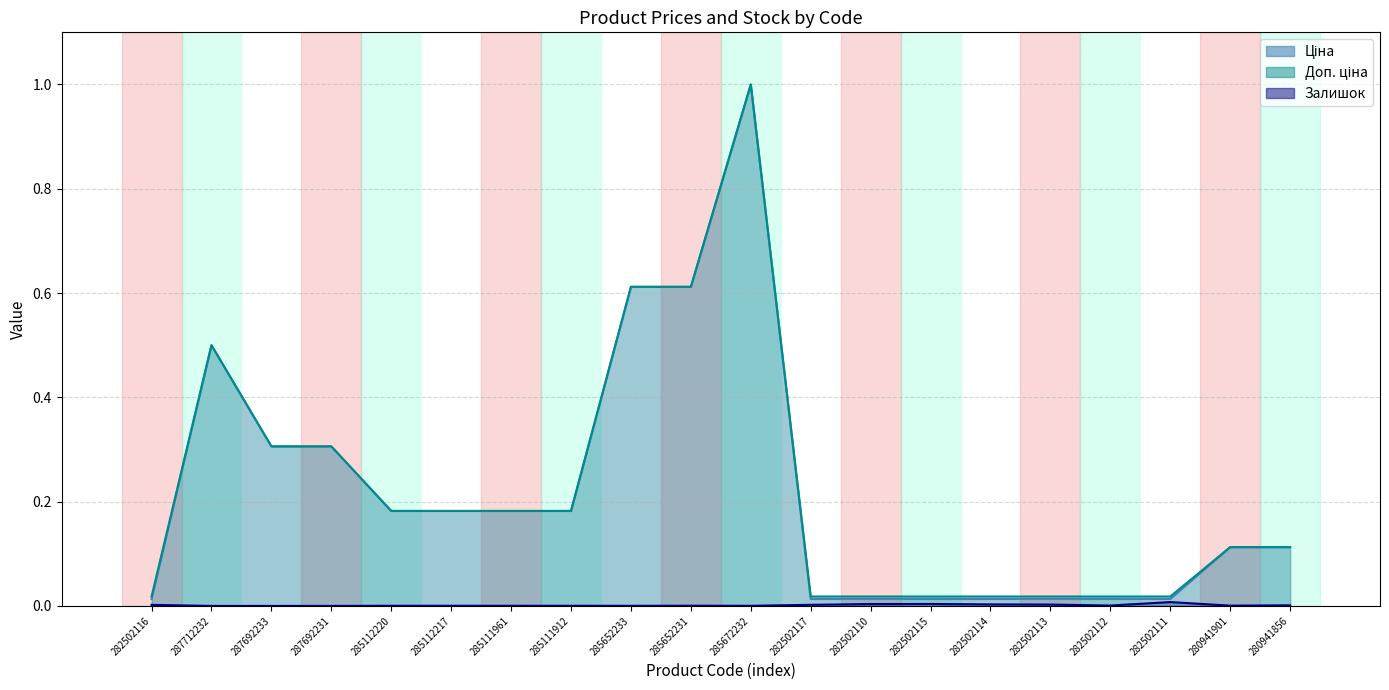

Is it true that Залишок equals 0.0 at 287692233?

False